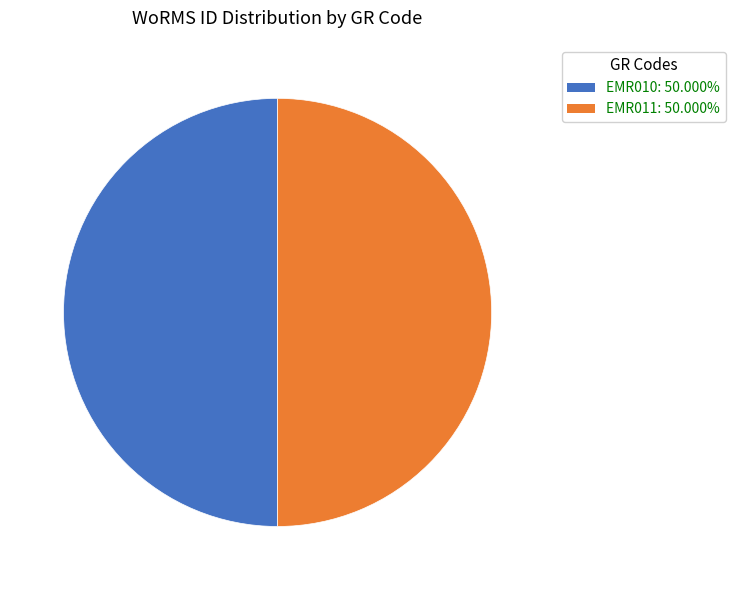

Approximately how many times larger is the value at EMR010 compared to EMR011?

1.0